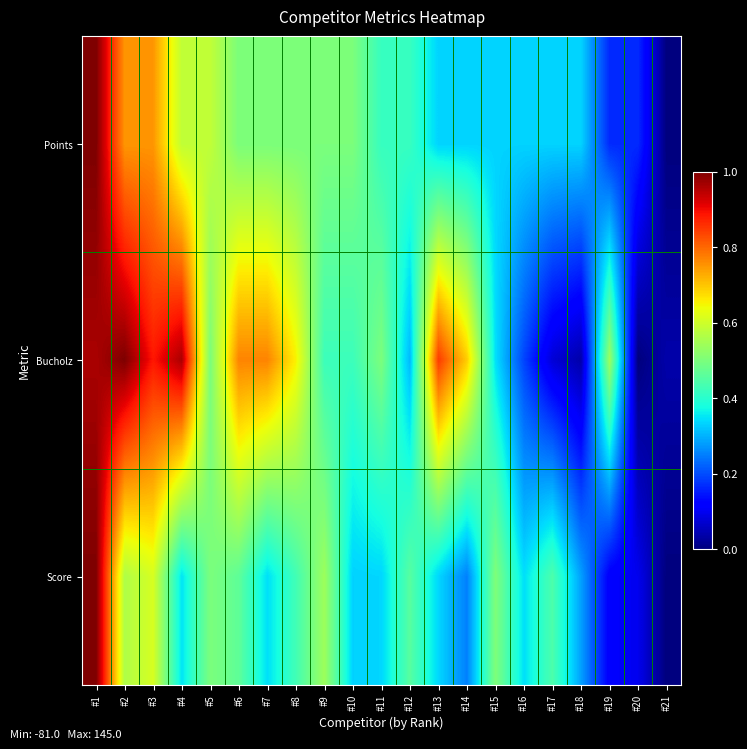

At #10, list the series in order from largest to smallest.

Points, Bucholz, Score